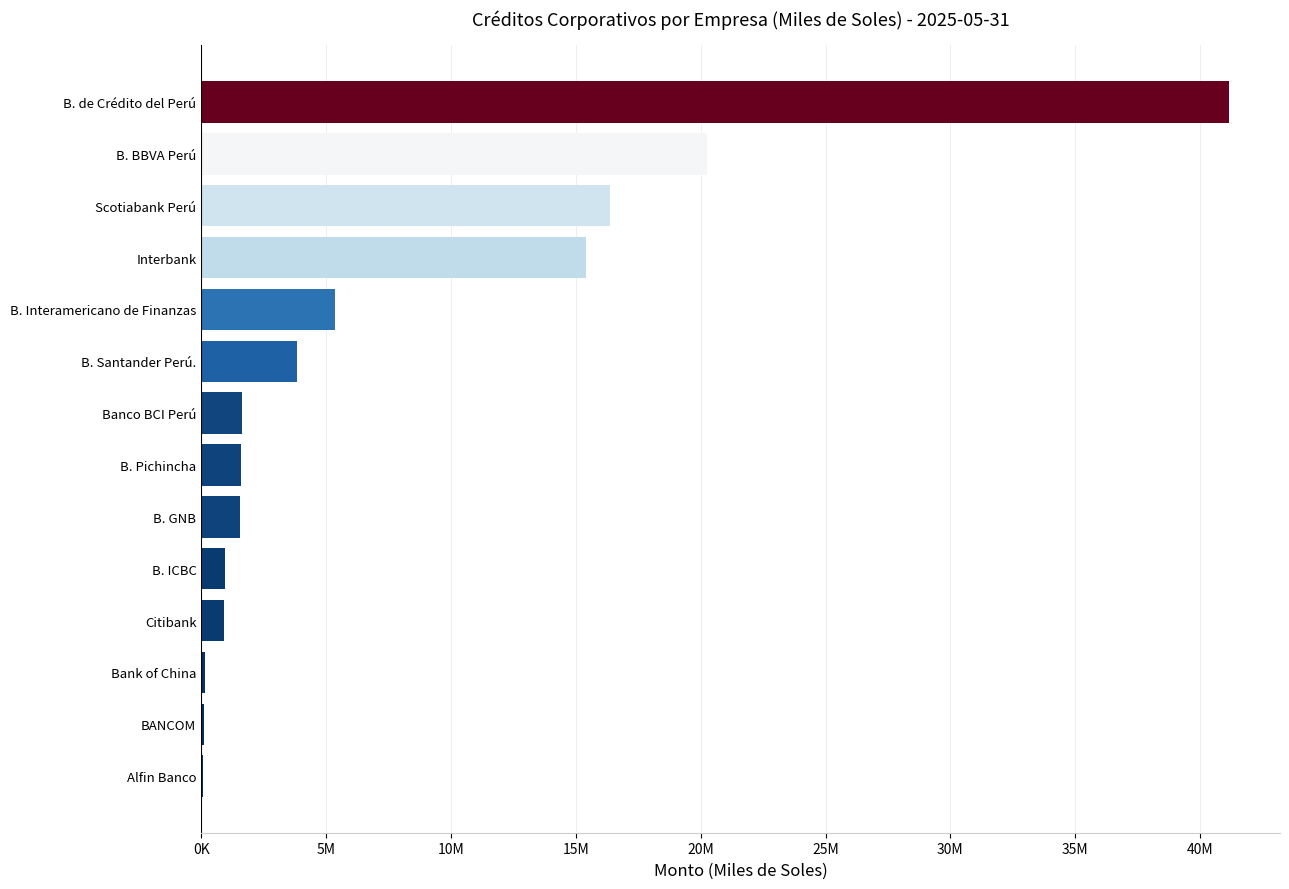

What is the minimum value shown in the chart?

60047.0